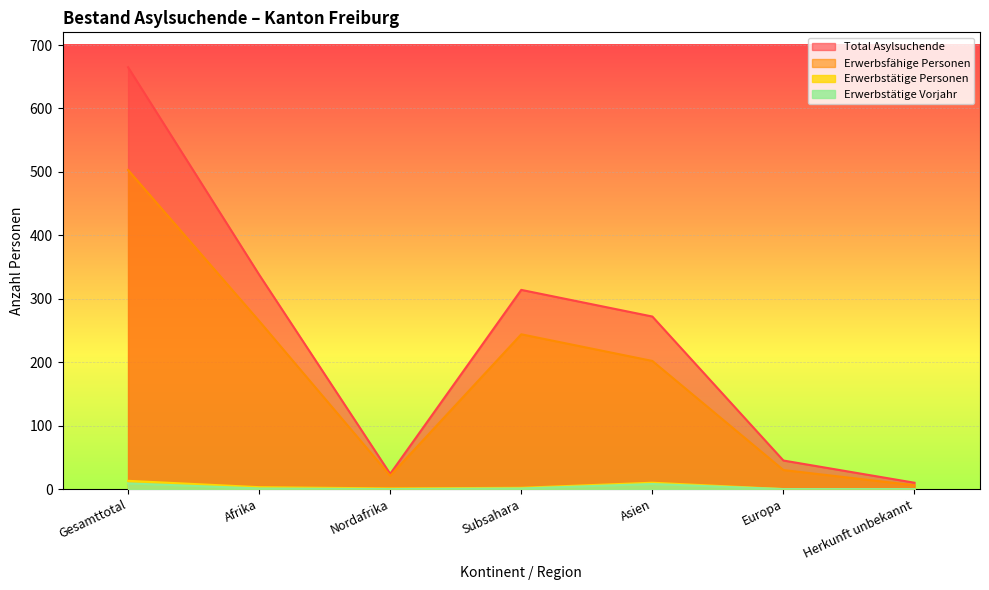

What is the difference between the second highest and second lowest values in the Erwerbstätige Personen series?

10